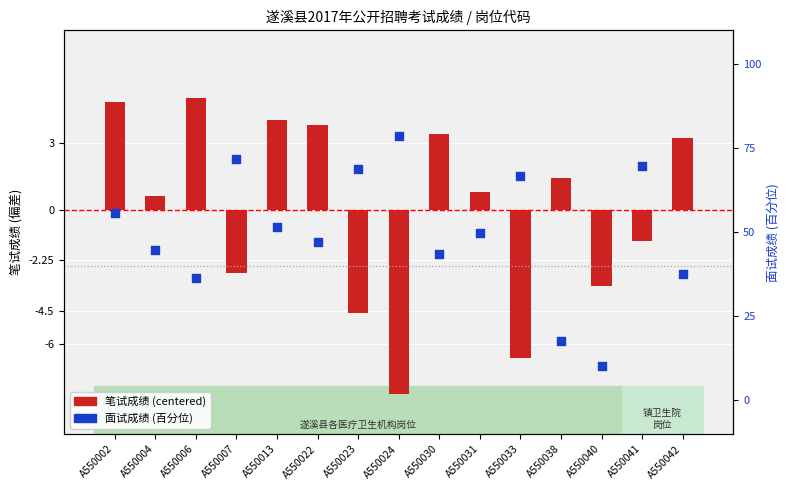

Which series reaches the minimum Y coordinate?

笔试成绩 (centered)